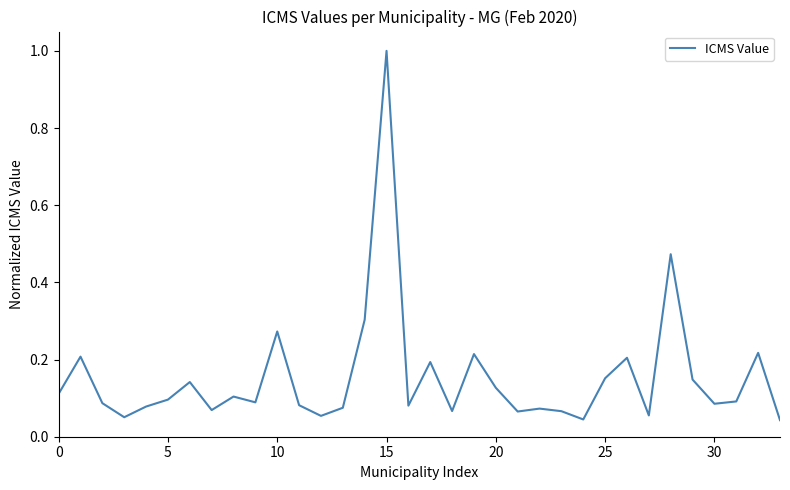

What is the maximum value shown in the chart?

1.0